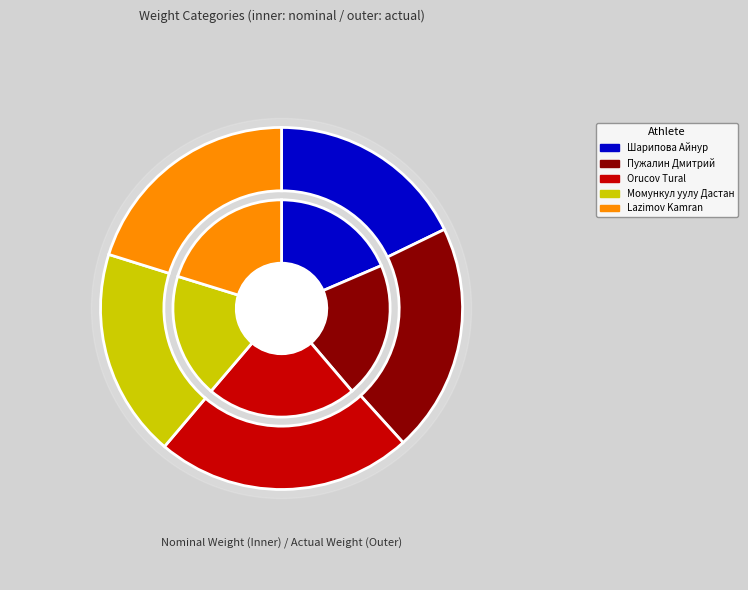

To the nearest percent, what is the combined percentage of Lazimov Kamran and Пужалин Дмитрий?

41%